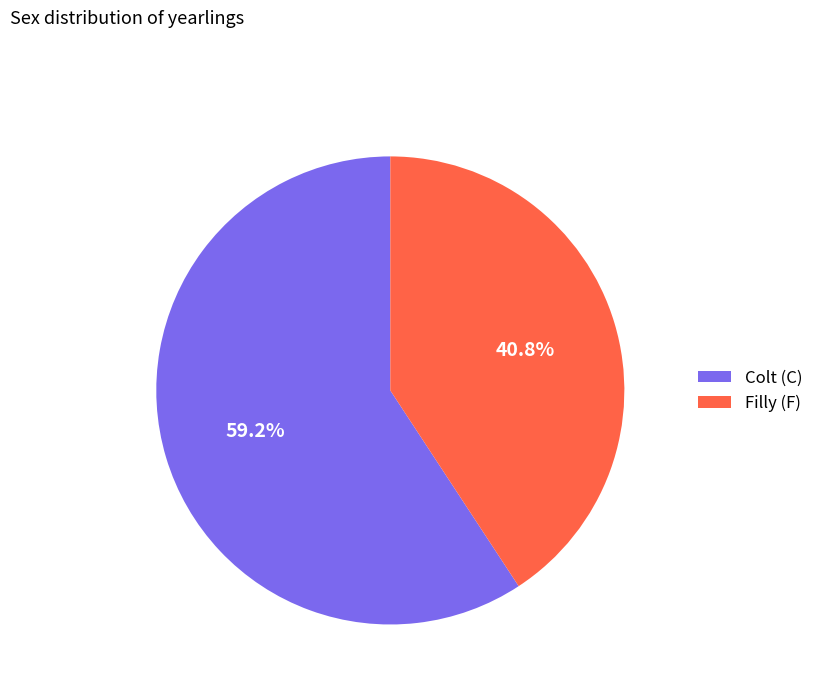

What percentage do Filly (F) and Colt (C) together represent?

100.0%